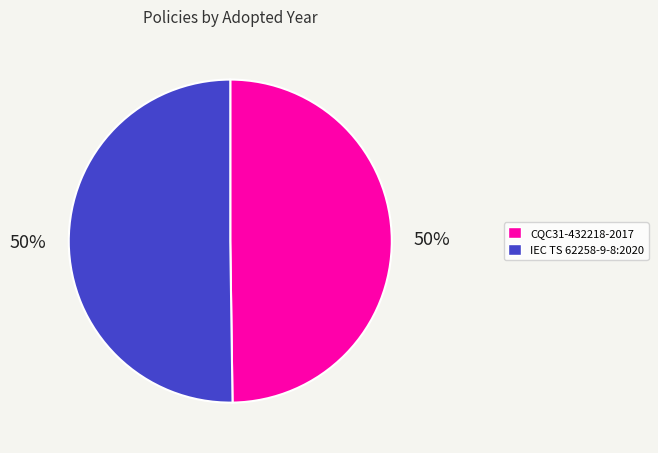

To the nearest percent, what is the average slice percentage?

50%